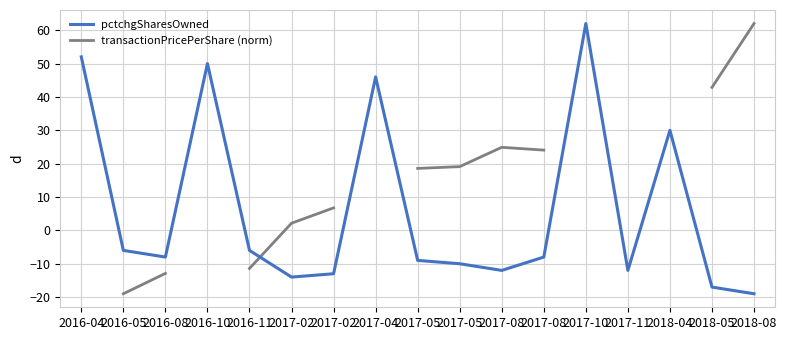

Between 2017-04 and 2017-05, which is larger?

2017-04